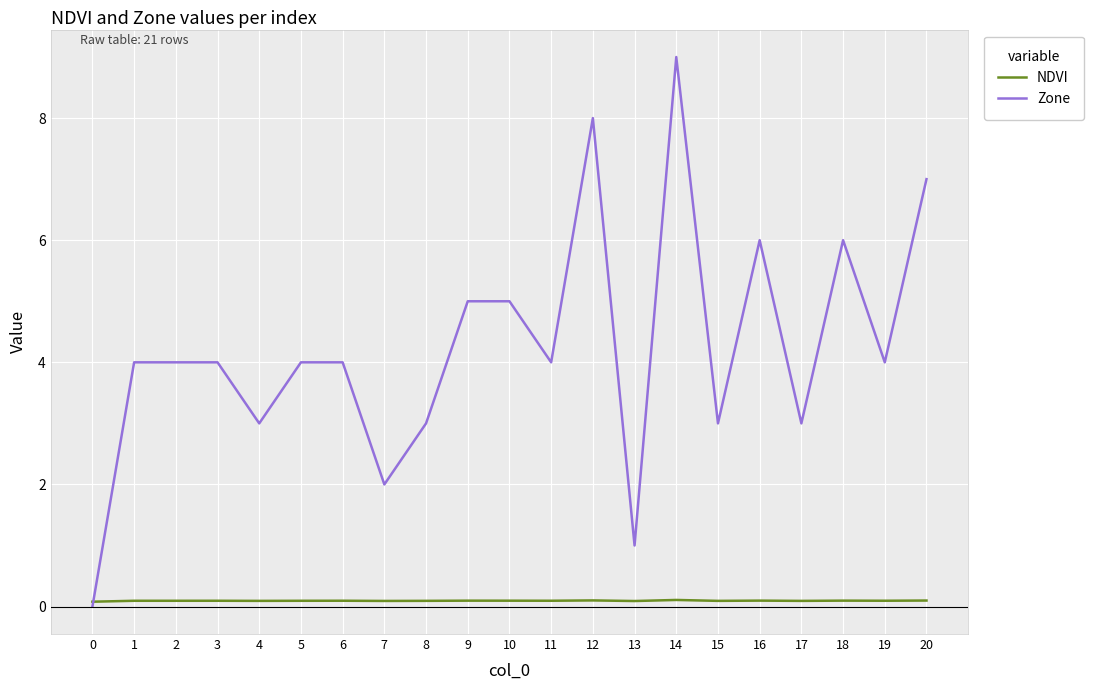

The NDVI series shows 0.1 at 0. True or false?

True